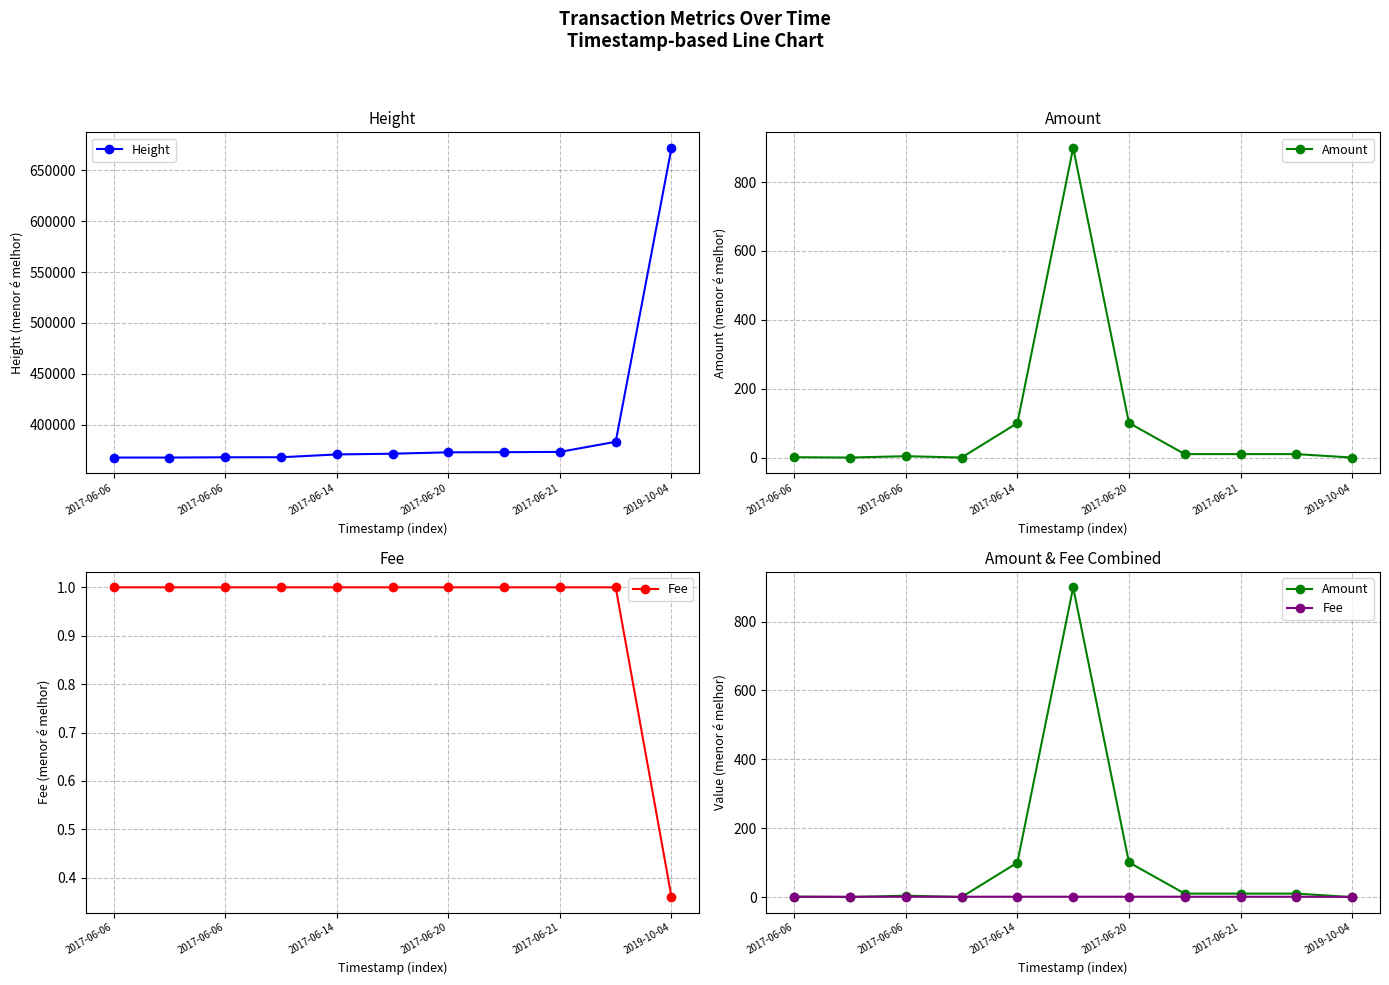

How many values in the Height series are below 371773?

5